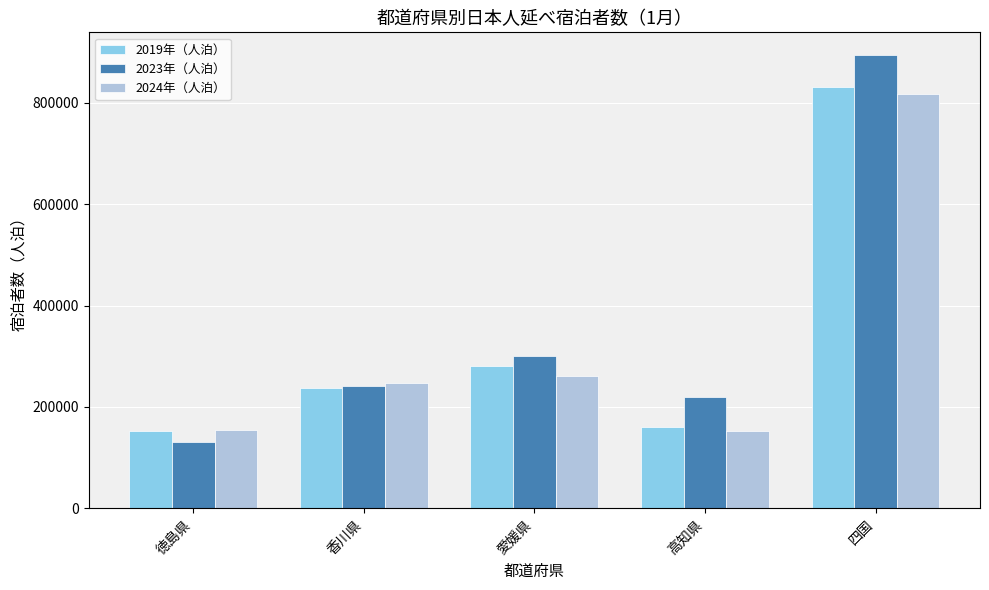

What is the difference between the maximum and minimum values in the 2024年（人泊） series?

663750